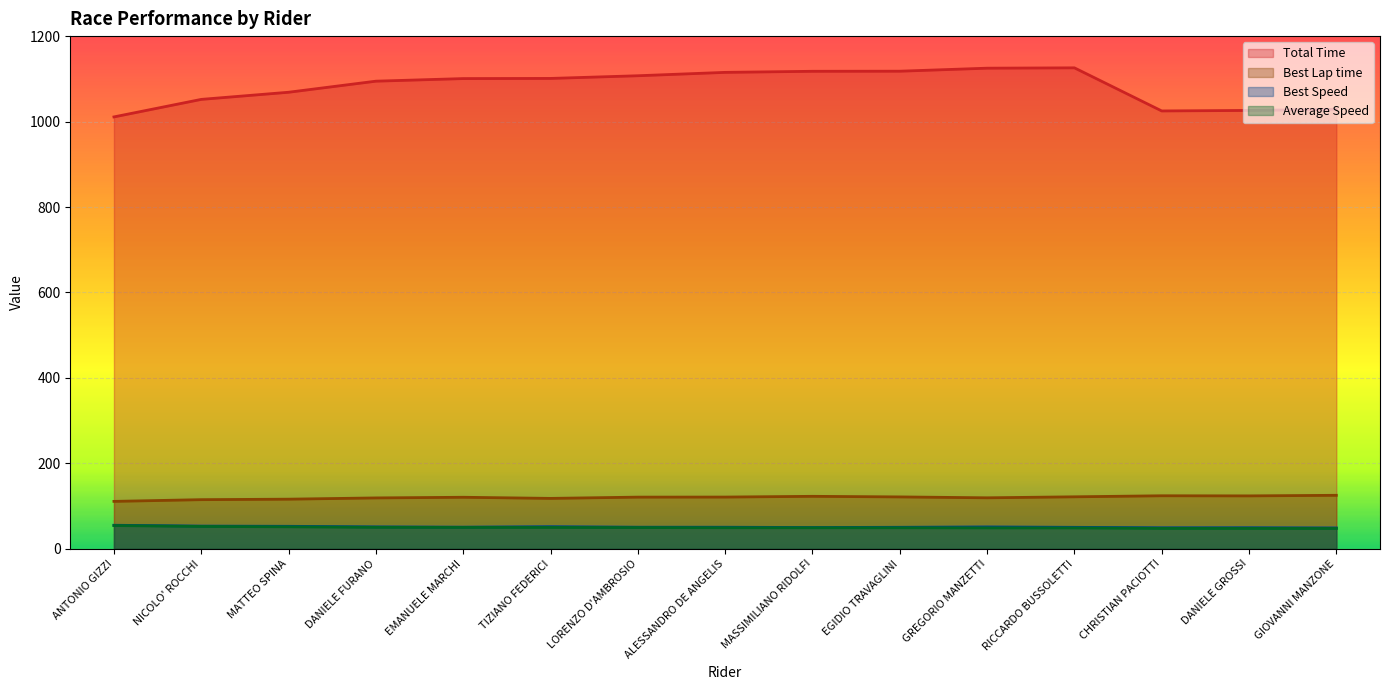

Is the value of Total Time at DANIELE GROSSI greater than the value of Best Speed at NICOLO' ROCCHI?

Yes